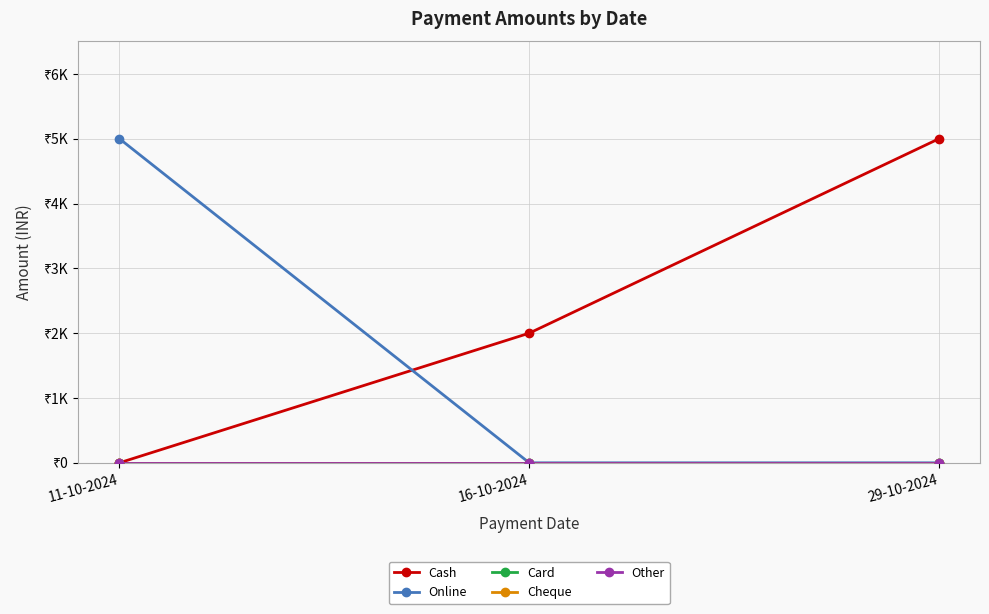

Does the chart have visible grid lines?

Yes